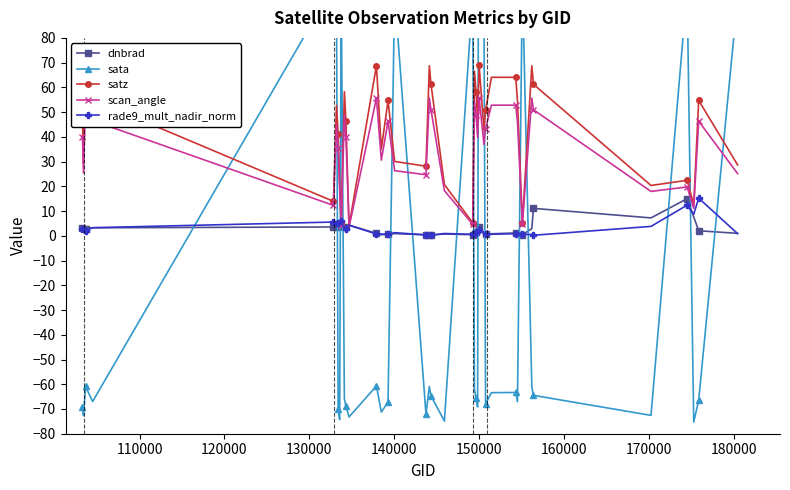

What is the value of the scan_angle point at the 38th from the left?

25.2